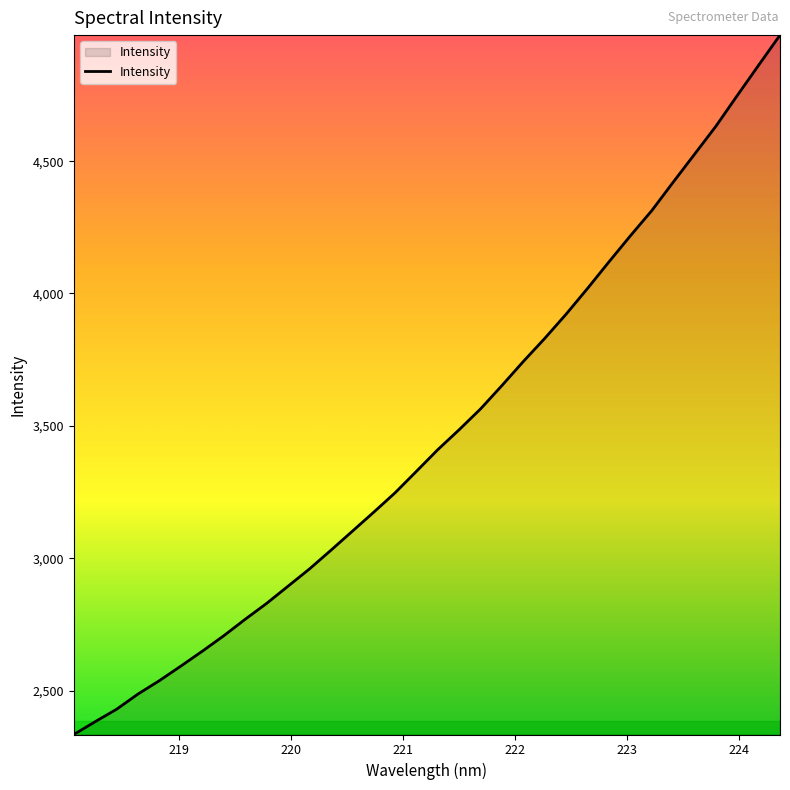

How many values exceed 3410?

17